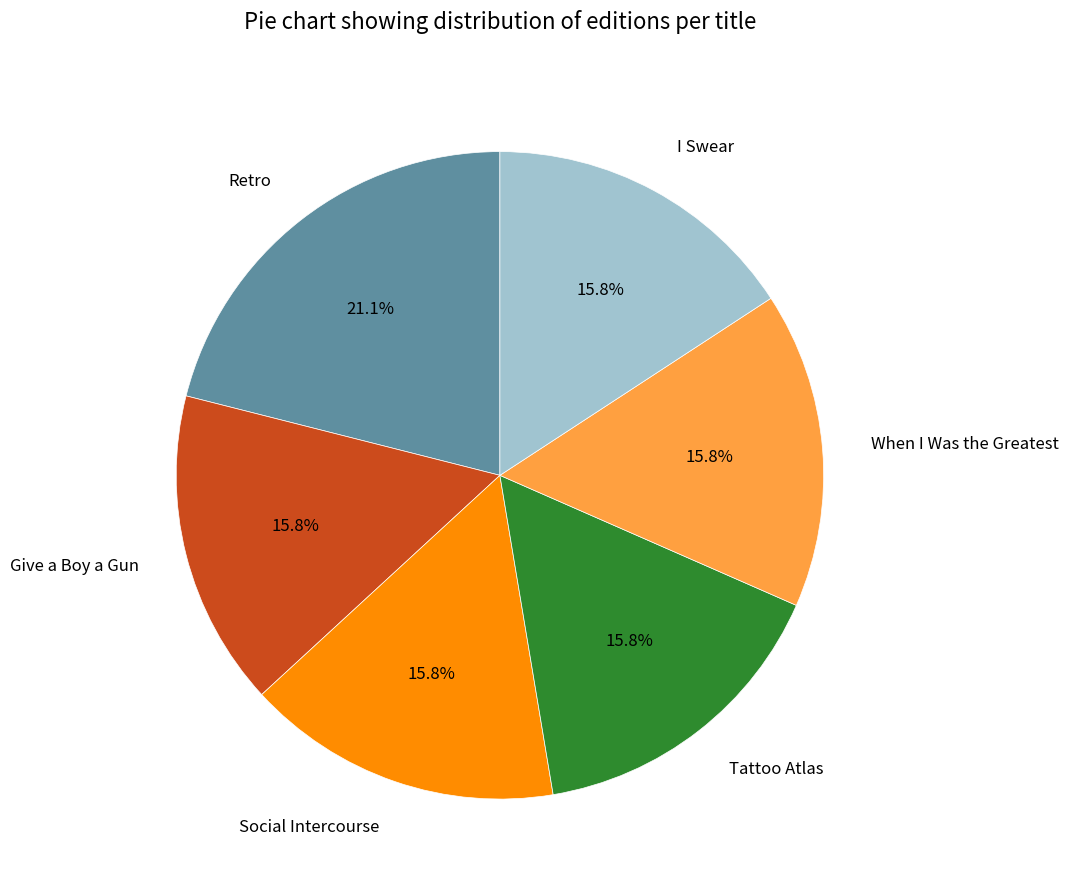

Is I Swear the majority of the pie?

No